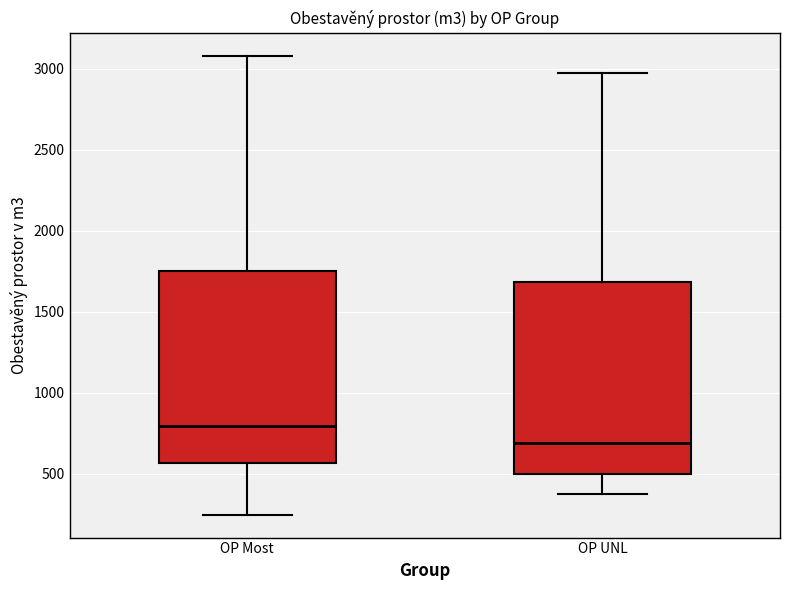

Reading left to right, read every box against the y-axis: the position of its median line, the range the box covers, and the ends of its whiskers. The values are not printed on the chart, so give them approximately, as read against the axis.

OP Most: median 800, box 550 to 1750, whiskers 250 to 3100
OP UNL: median 700, box 500 to 1700, whiskers 400 to 3000